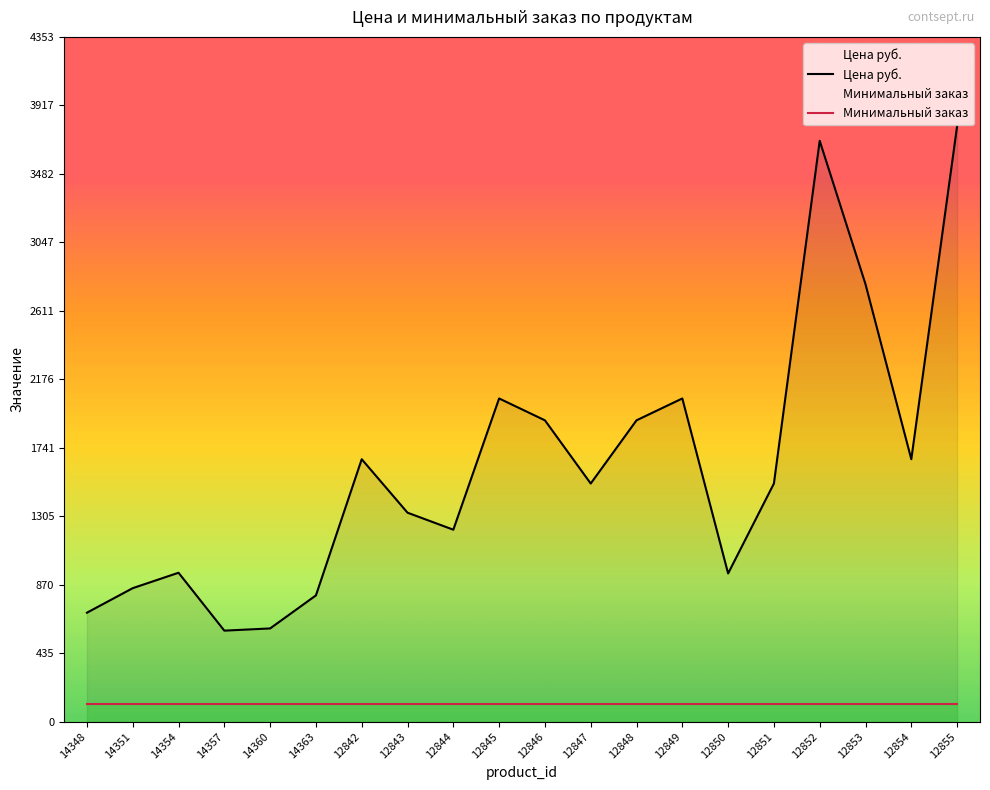

What is the ratio of the value at 12851 to the value at 14351?

1.8